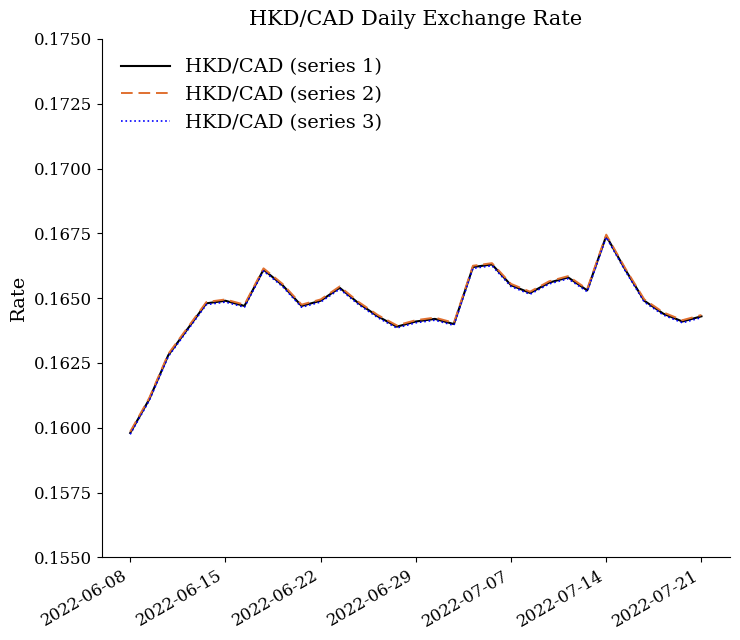

What are all the series names shown in the legend?

HKD/CAD (series 1), HKD/CAD (series 2), HKD/CAD (series 3)